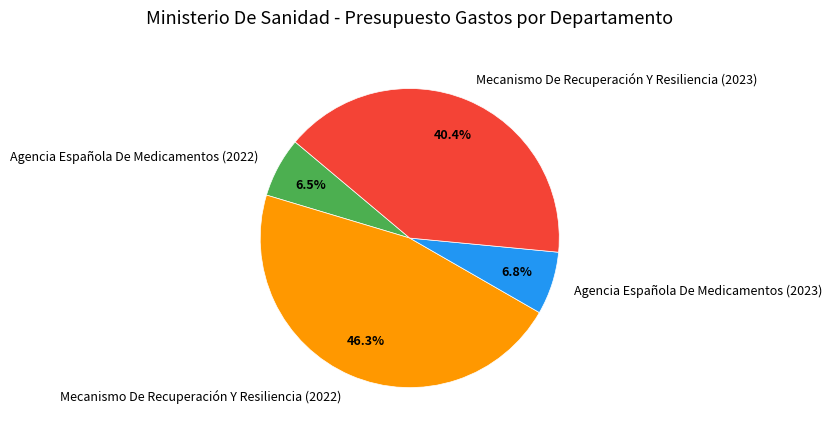

Which slice is the largest?

Mecanismo De Recuperación Y Resiliencia (2022)